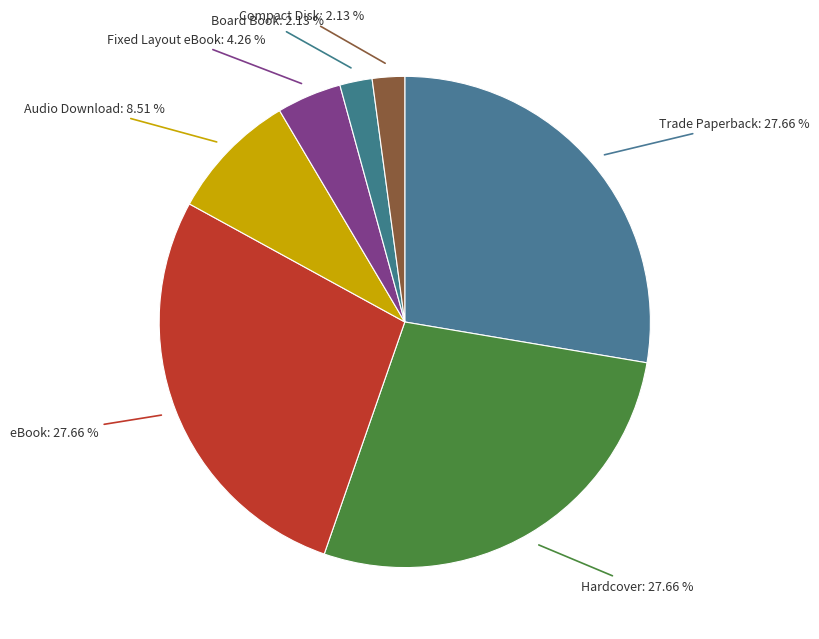

To the nearest percent, what is the difference between the largest and smallest slice percentages?

26%